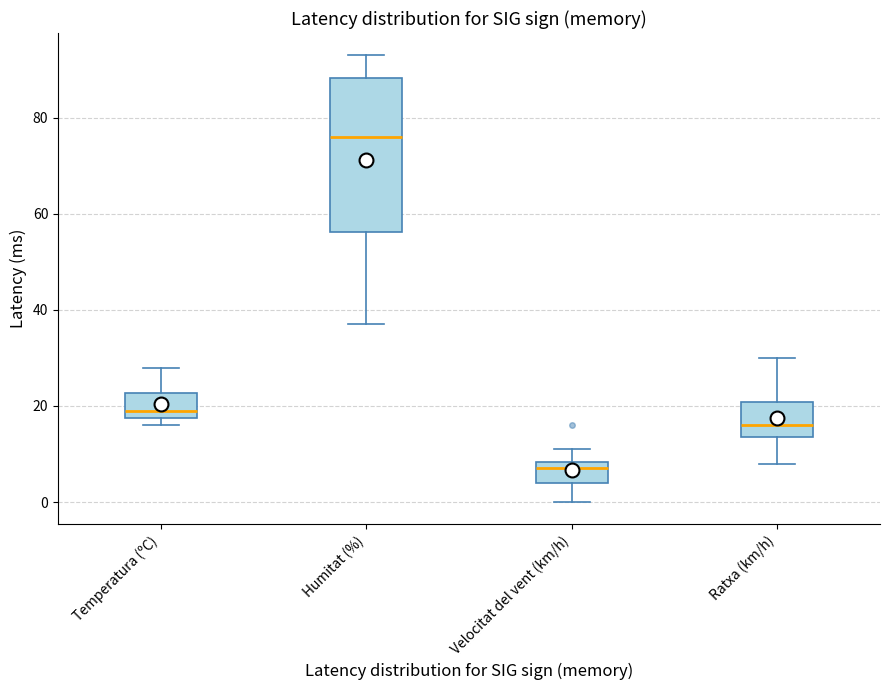

Reading left to right, read every box against the y-axis: the position of its median line, the range the box covers, and the ends of its whiskers. The values are not printed on the chart, so give them approximately, as read against the axis.

Temperatura (ºC): median 20, box 18 to 22, whiskers 16 to 28
Humitat (%): median 76, box 56 to 88, whiskers 38 to 94
Velocitat del vent (km/h): median 8 (just below the box's upper edge), box 4 to 8, whiskers 0 to 12
Ratxa (km/h): median 16, box 14 to 20, whiskers 8 to 30